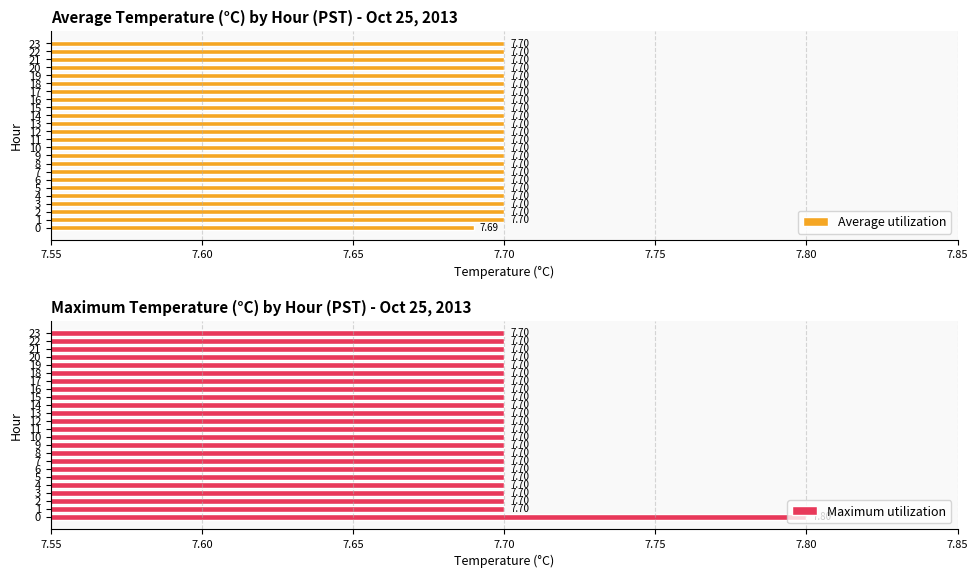

Which series has the largest range (max minus min)?

Maximum utilization